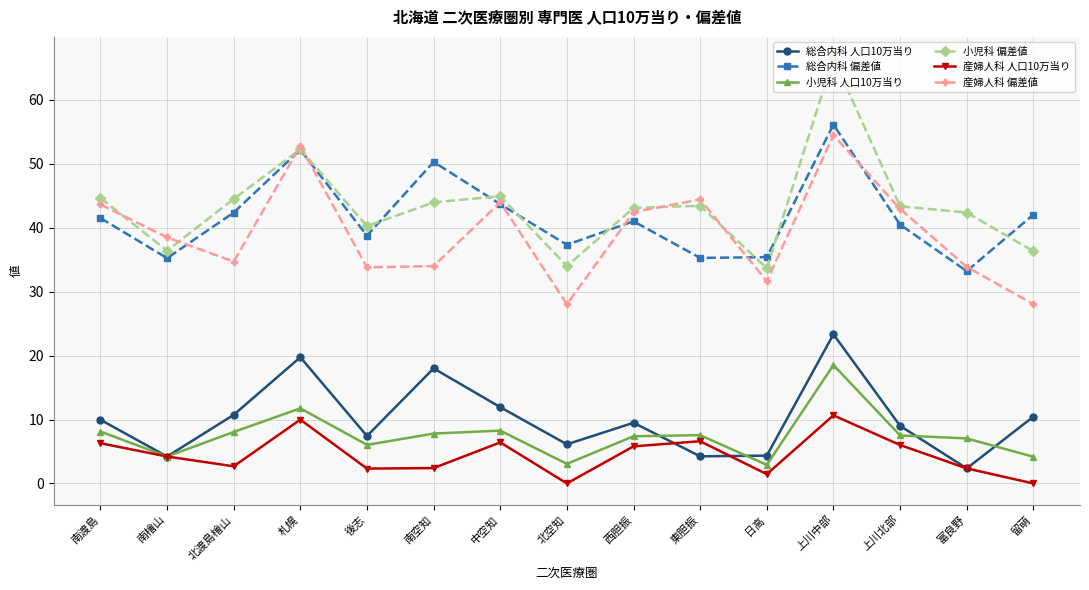

What is the label of the 1st point from the left?

南渡島